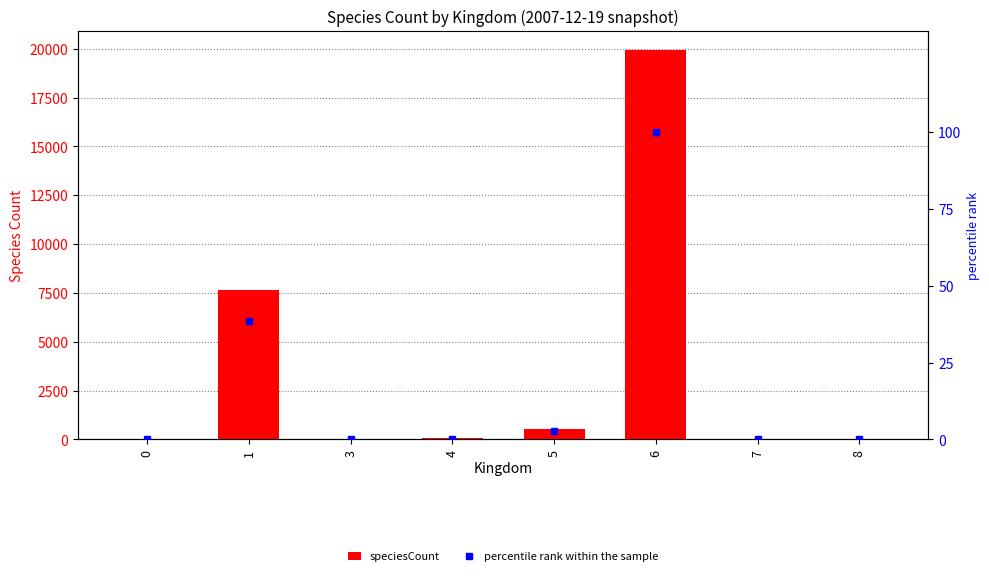

At 0, list the series in order from smallest to largest.

percentile rank within the sample, speciesCount